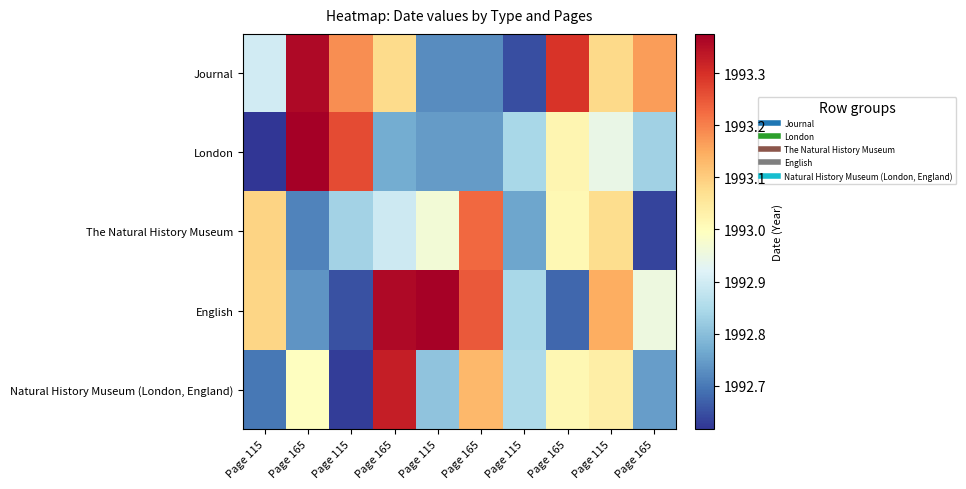

Reading left to right, transcribe all the data shown in this chart.

Journal: Page 115=1992.9	Page 165=1993.4	Page 115=1993.2	Page 165=1993.1	Page 115=1992.7	Page 165=1992.7	Page 115=1992.6	Page 165=1993.3	Page 115=1993.1	Page 165=1993.2
London: Page 115=1992.6	Page 165=1993.4	Page 115=1993.3	Page 165=1992.8	Page 115=1992.7	Page 165=1992.7	Page 115=1992.8	Page 165=1993.0	Page 115=1992.9	Page 165=1992.8
The Natural History Museum: Page 115=1993.1	Page 165=1992.7	Page 115=1992.8	Page 165=1992.9	Page 115=1993.0	Page 165=1993.2	Page 115=1992.8	Page 165=1993.0	Page 115=1993.1	Page 165=1992.6
English: Page 115=1993.1	Page 165=1992.7	Page 115=1992.7	Page 165=1993.4	Page 115=1993.4	Page 165=1993.2	Page 115=1992.8	Page 165=1992.7	Page 115=1993.1	Page 165=1993.0
Natural History Museum (London, England): Page 115=1992.7	Page 165=1993.0	Page 115=1992.6	Page 165=1993.3	Page 115=1992.8	Page 165=1993.1	Page 115=1992.8	Page 165=1993.0	Page 115=1993.0	Page 165=1992.7